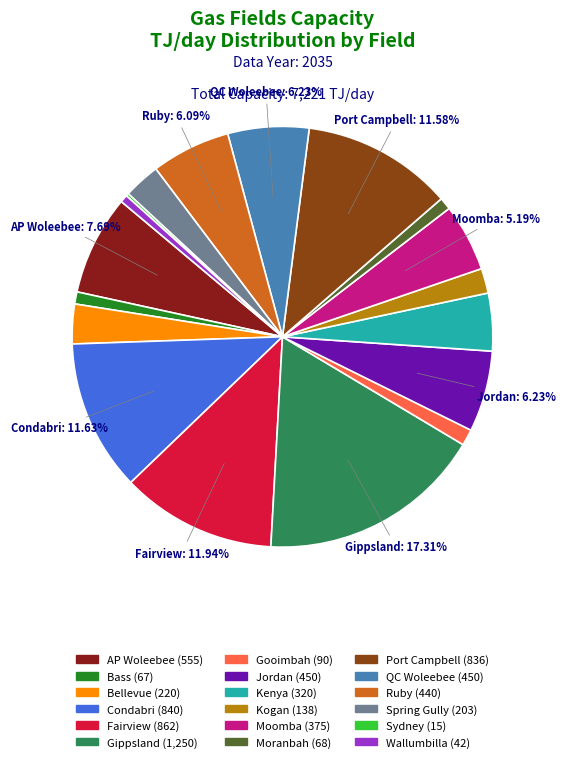

Does any single category account for the majority?

No